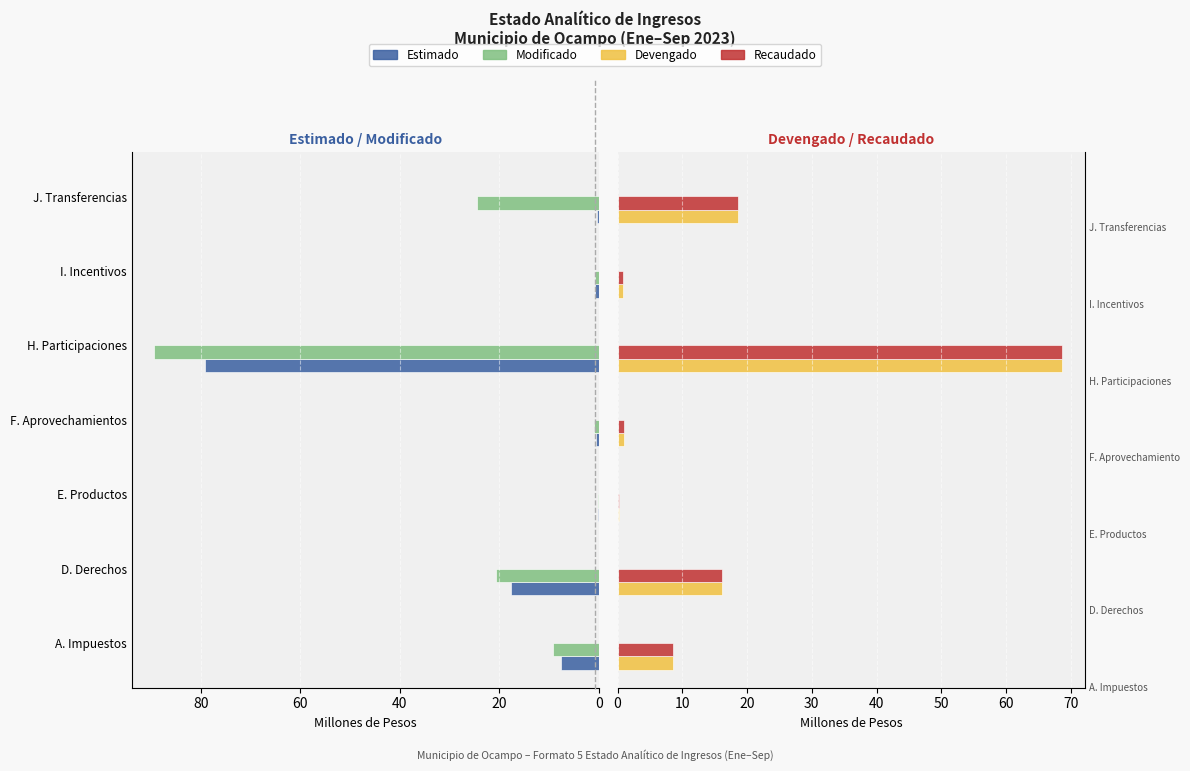

Which series has the widest spread of values?

Modificado